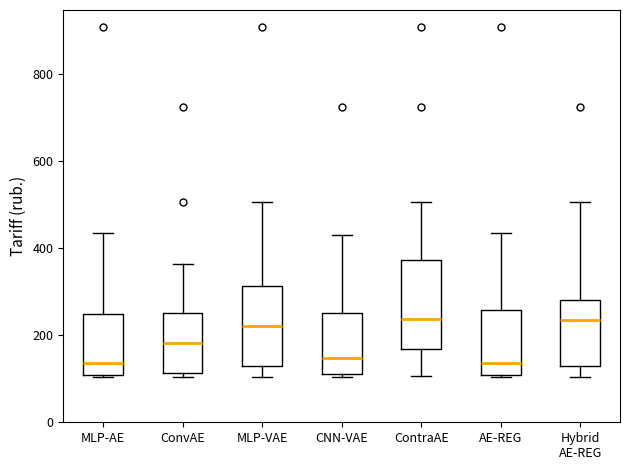

Reading left to right, transcribe this box plot: for each box, give where its median line is, the range the box spans, and where its two whiskers end, as read against the y-axis. The values are not printed on the chart, so give them approximately, as read against the axis.

MLP-AE: median 140, box 100 to 240, whiskers 100 to 440
ConvAE: median 180, box 120 to 260, whiskers 100 to 360
MLP-VAE: median 220, box 140 to 320, whiskers 100 to 500
CNN-VAE: median 140, box 120 to 260, whiskers 100 to 440
ContraAE: median 240, box 160 to 380, whiskers 100 to 500
AE-REG: median 140, box 100 to 260, whiskers 100 to 440
Hybrid AE-REG: median 240, box 140 to 280, whiskers 100 to 500